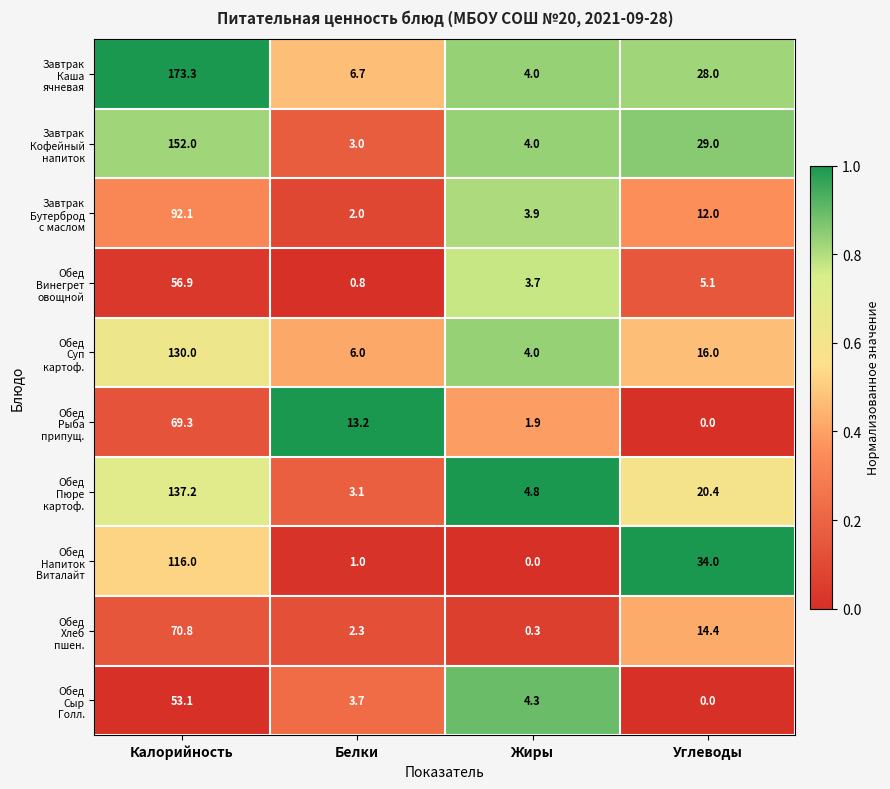

What is the spread (max minus min) of values at Калорийность?

120.2